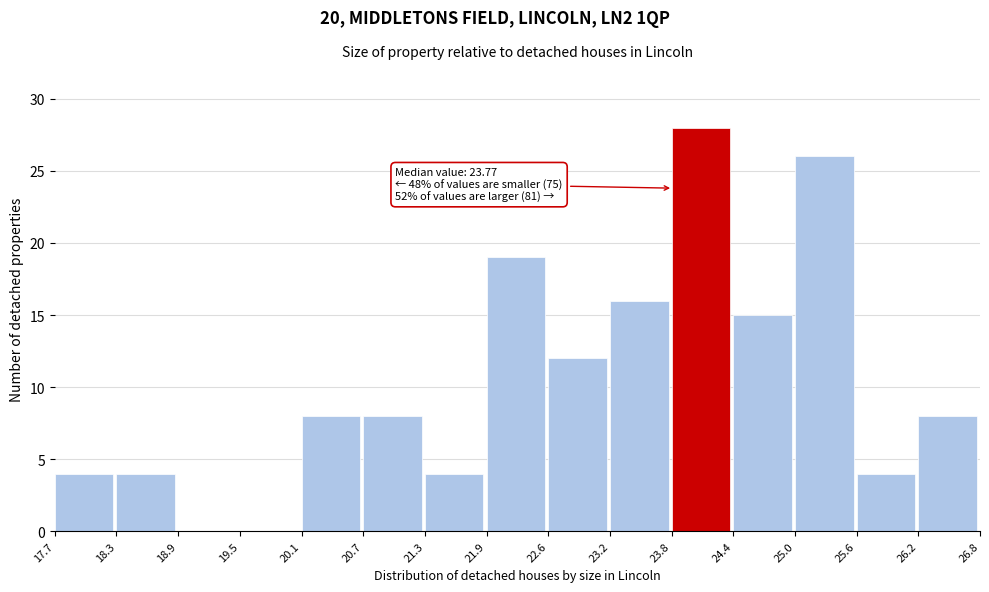

Over which range of the x-axis is the bar tallest?

23.8 to 24.4